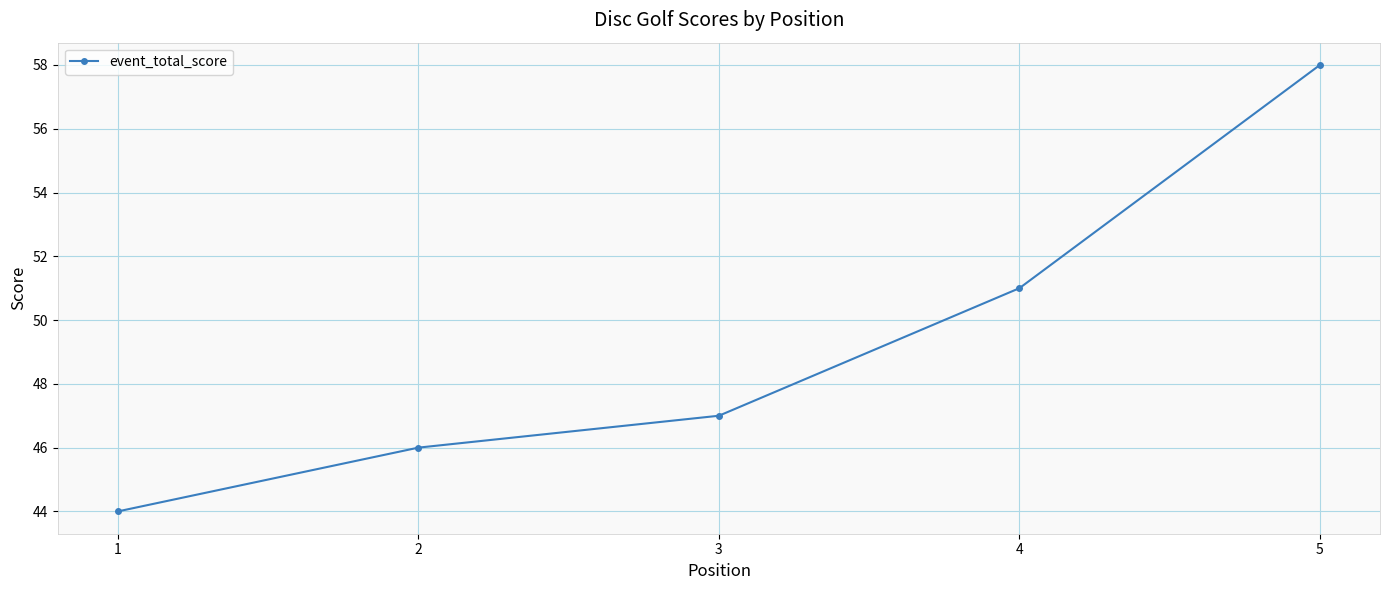

True or false: the data has more than 2 interior local peaks.

False